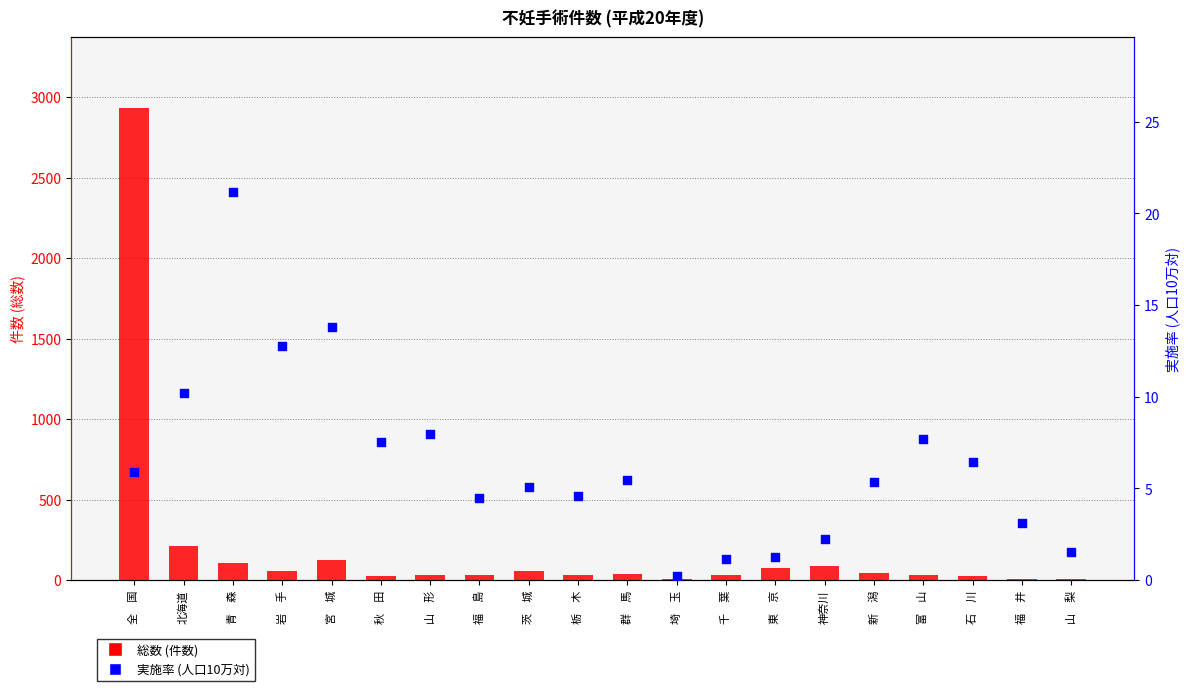

What are all the series names shown in the legend?

総数 (件数), 実施率 (人口10万対)